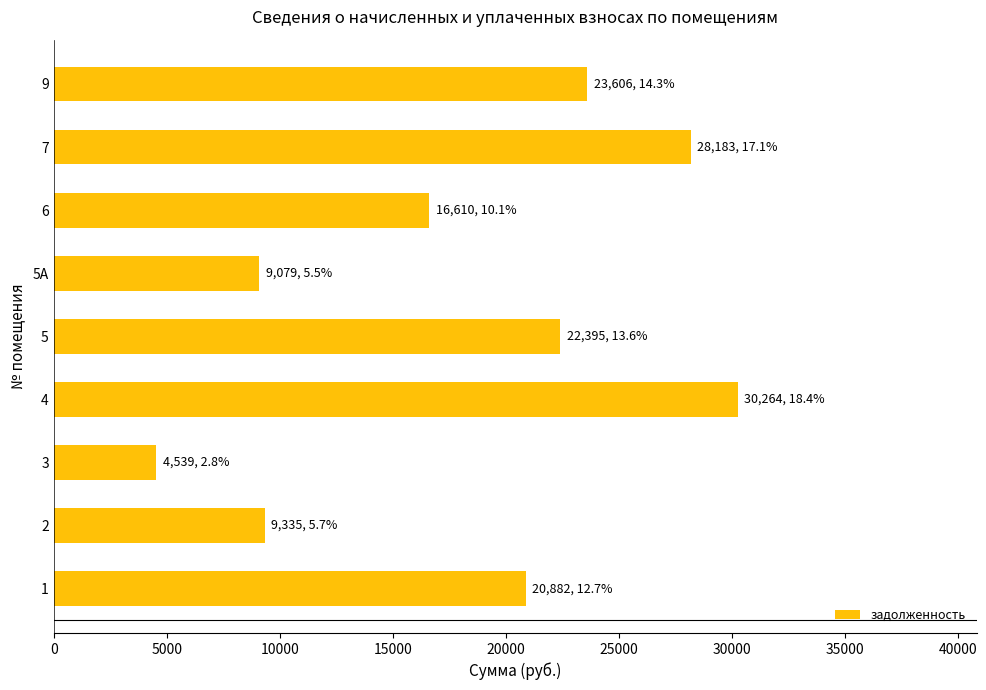

What is the average value?

18321.6